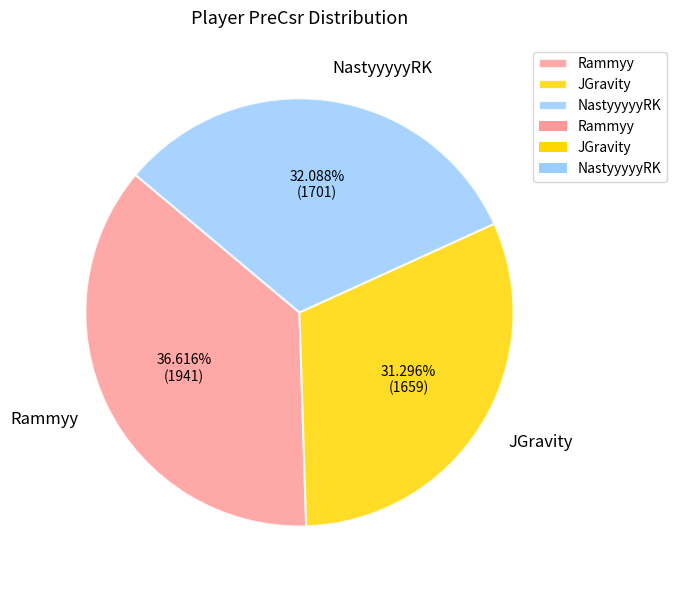

Which slice is the largest?

Rammyy